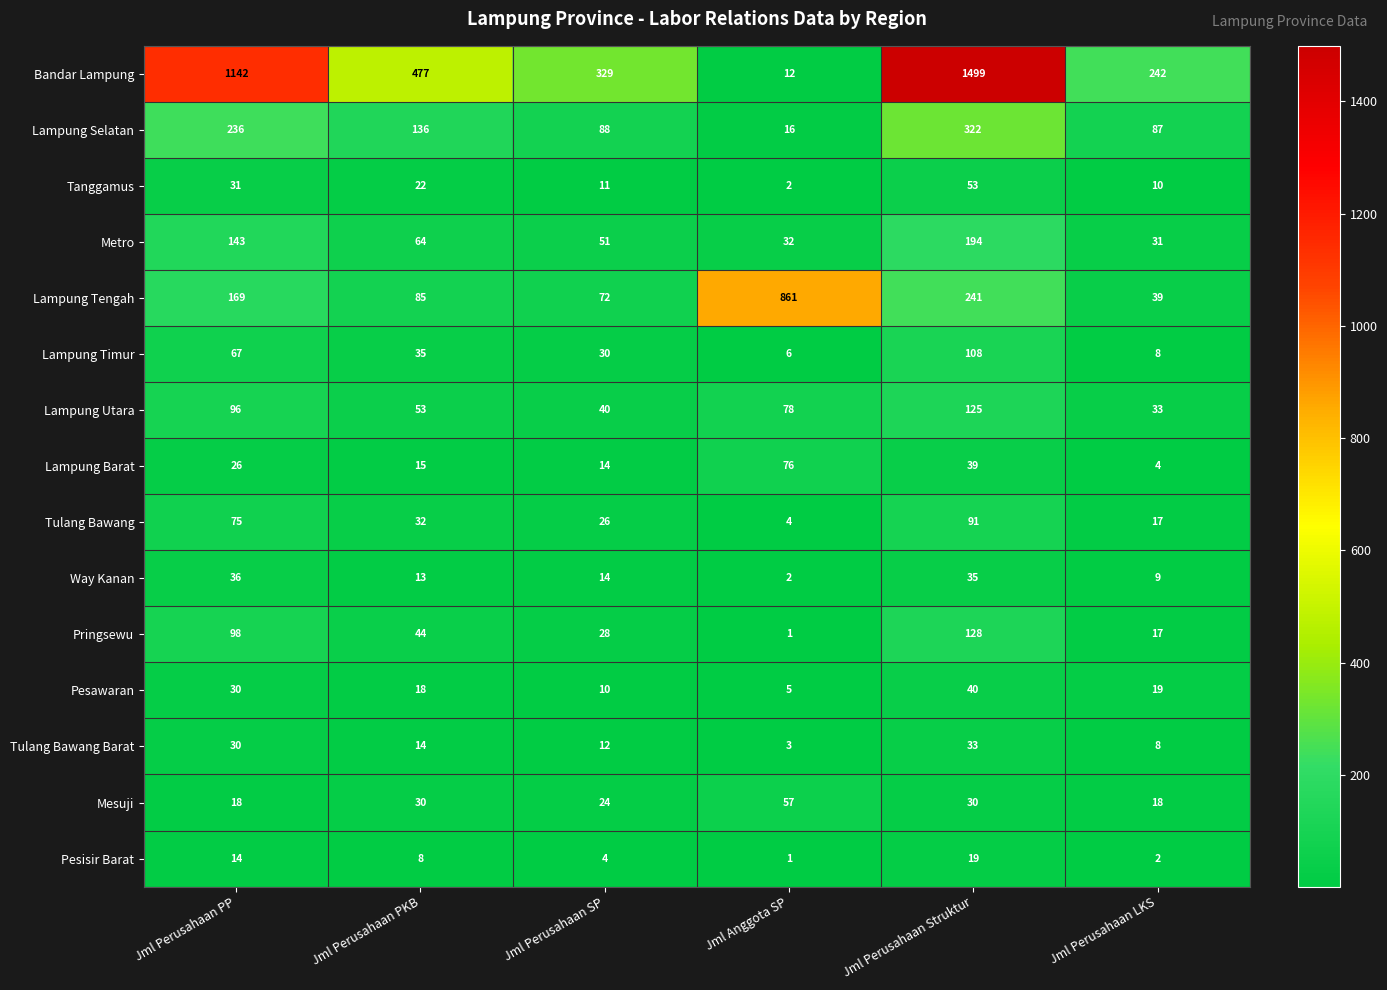

What is the spread (max minus min) of values at Jml Perusahaan PKB?

469